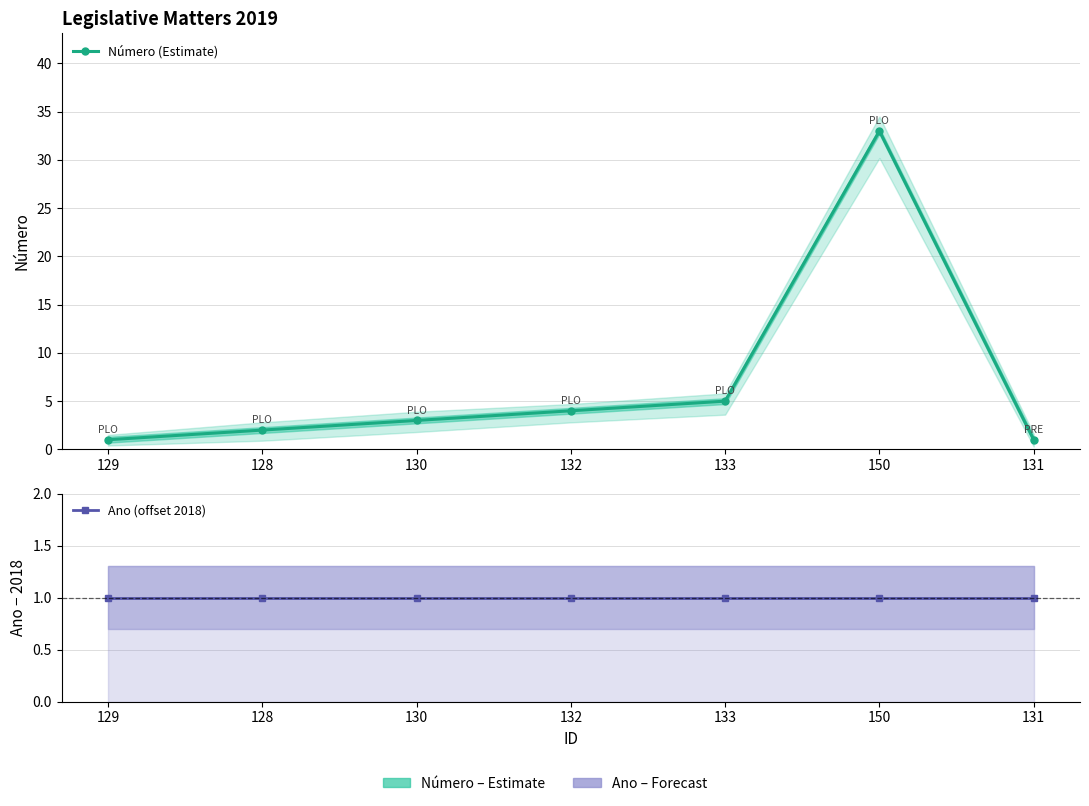

What is the minimum value for Ano (offset 2018)?

1